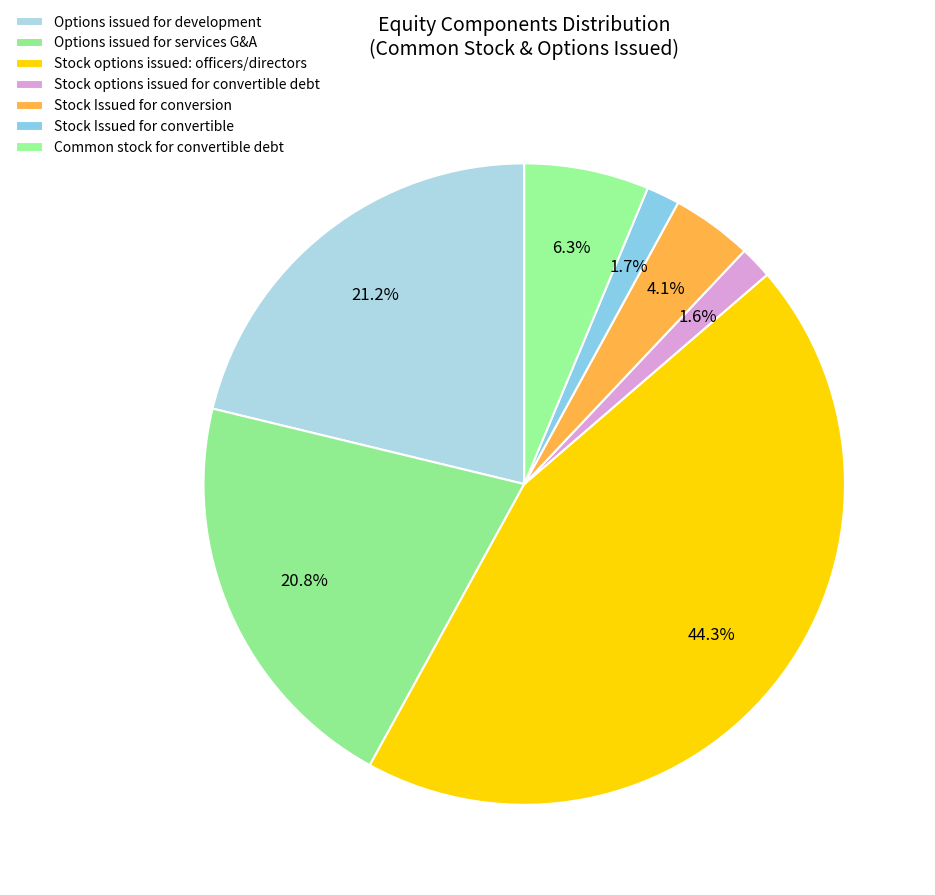

Is it true that Stock options issued for convertible debt is 1% of the pie?

False